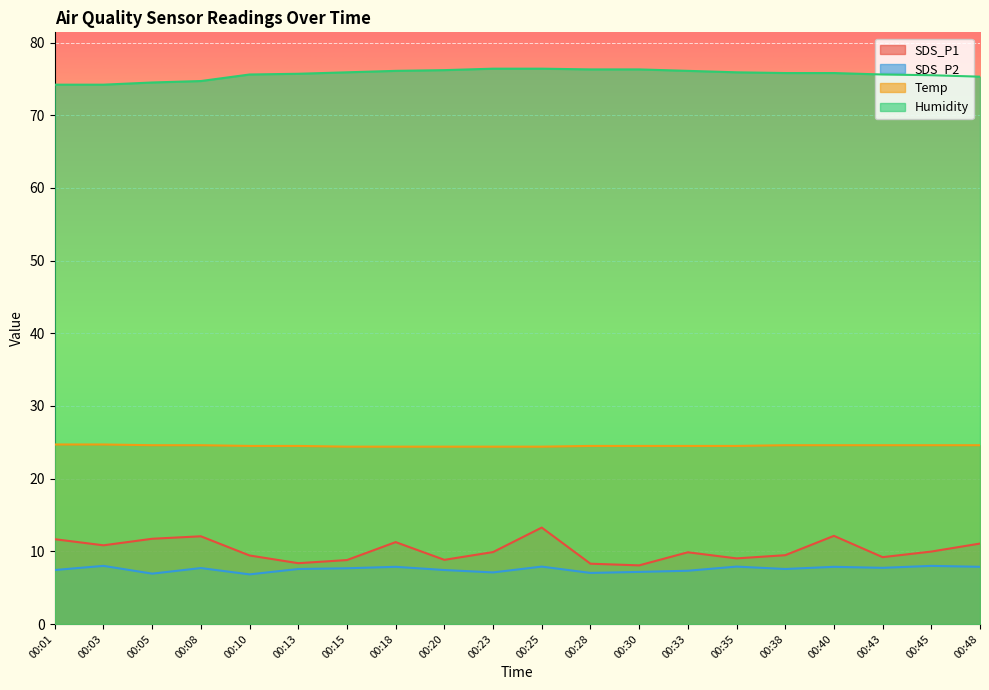

Which has a higher value, 00:13 or 00:03?

00:03